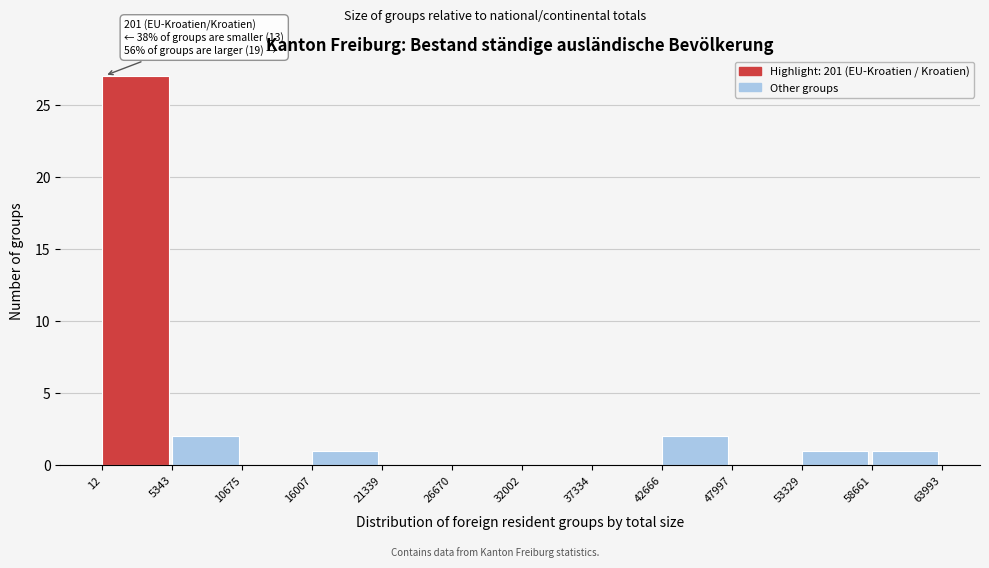

Over which range of the x-axis is the bar tallest?

12 to 5343